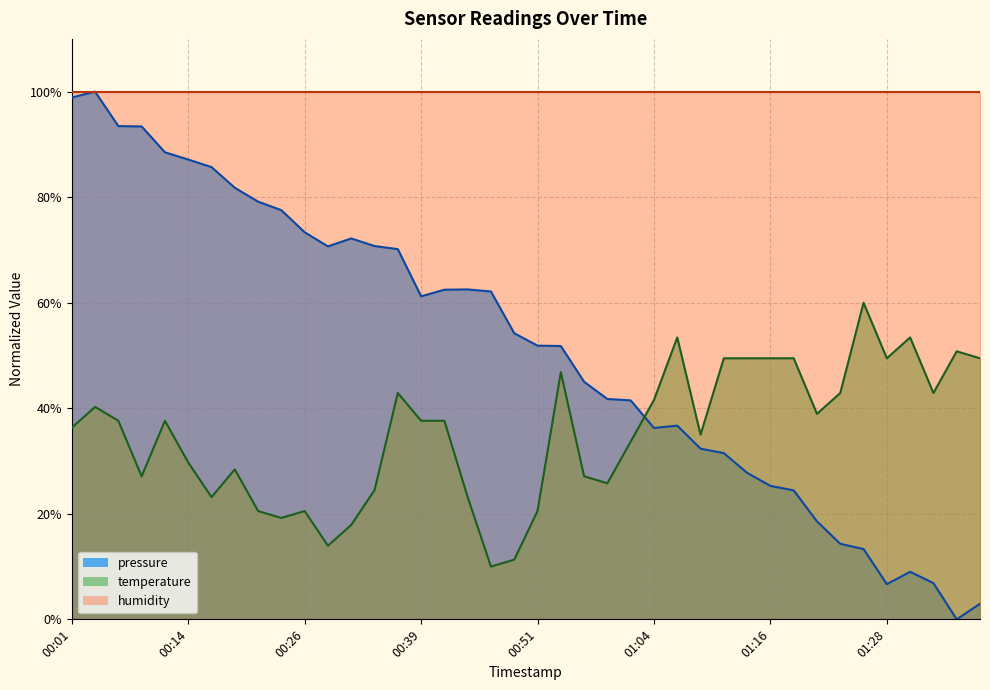

What is the label of the 22nd point from the right?

00:46